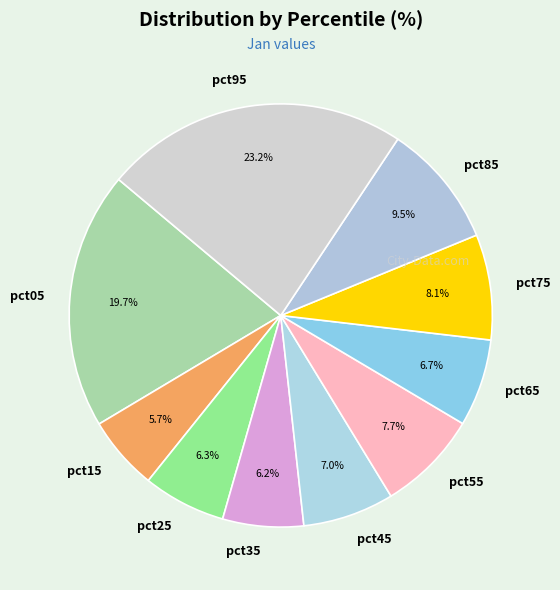

What percentage is the pct55 slice, to the nearest percent?

8%